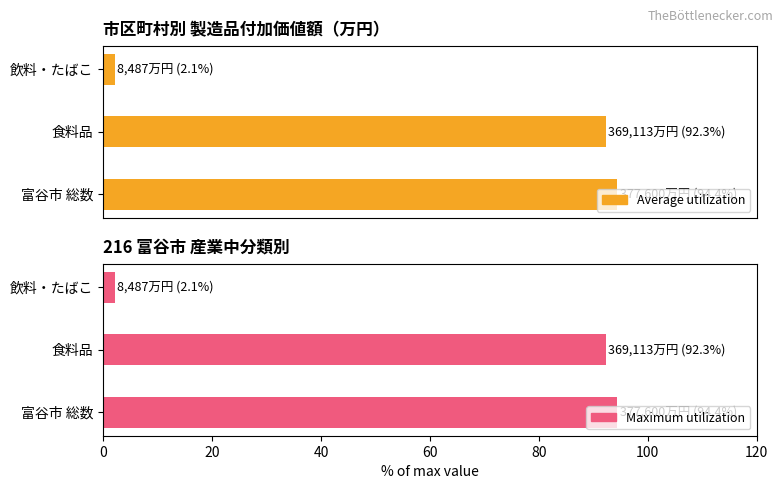

How many bars are there in total?

6